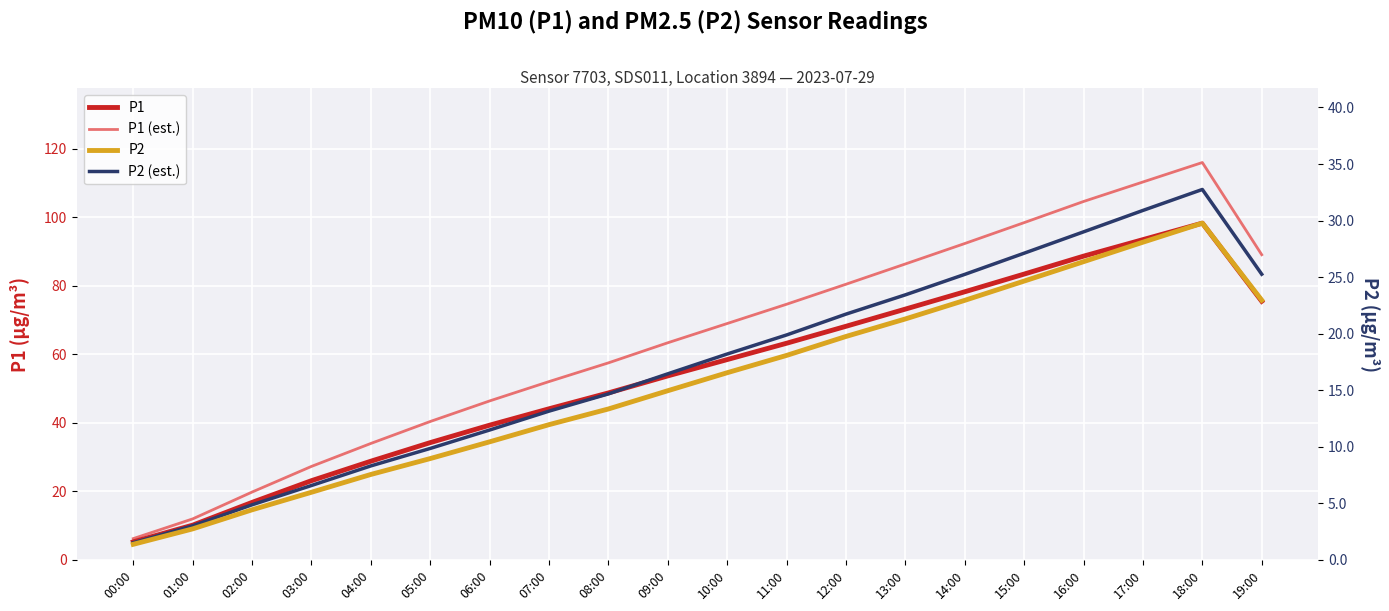

What is the minimum value shown in the chart?

1.4